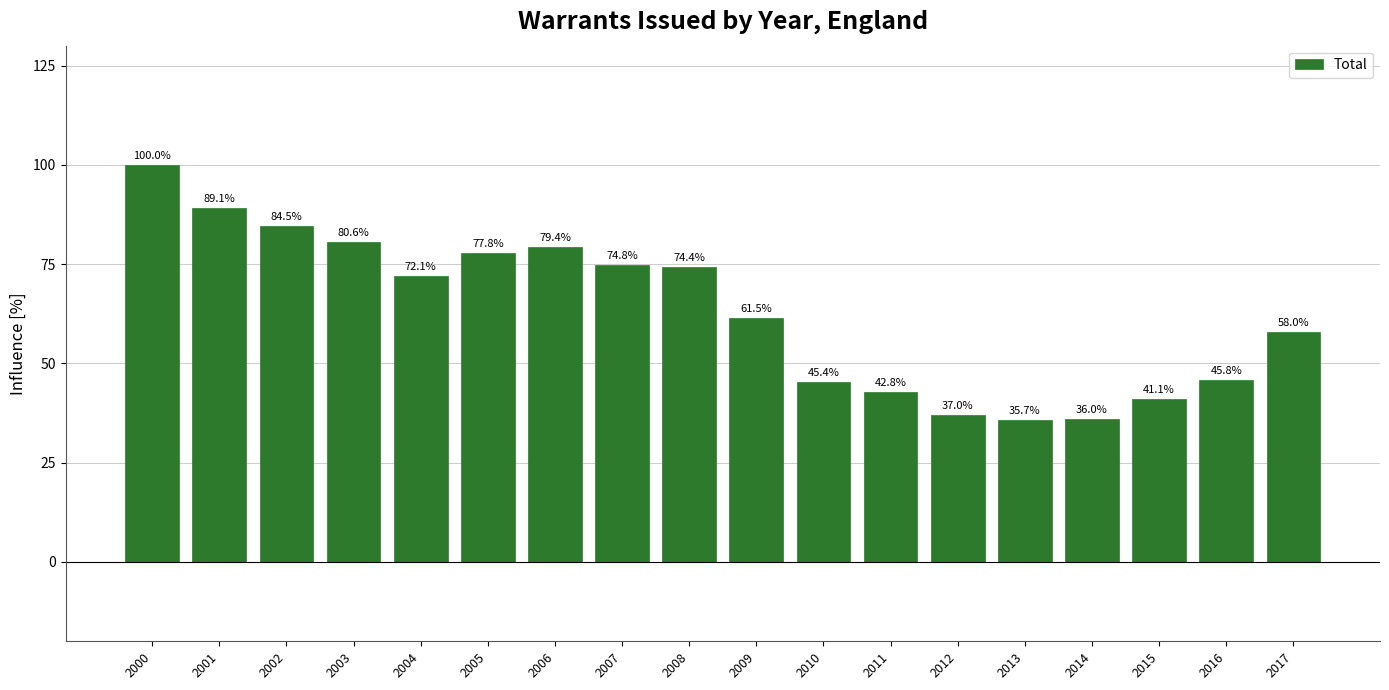

How many values are below 72?

9